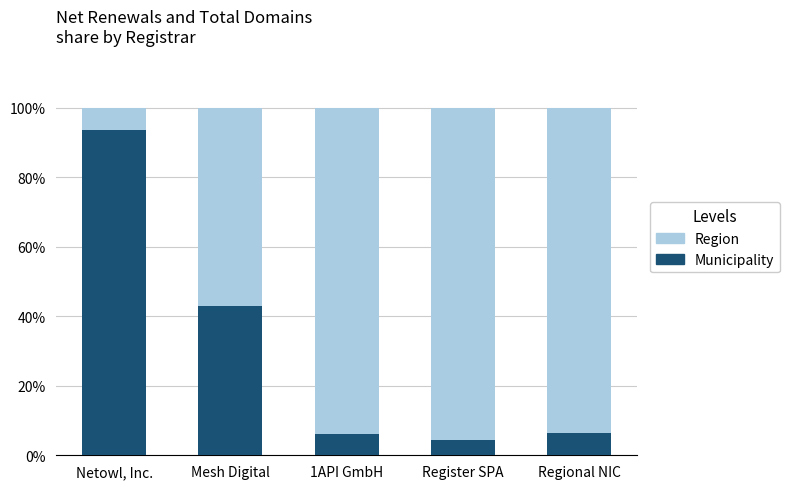

What are all the series names shown in the legend?

Region, Municipality